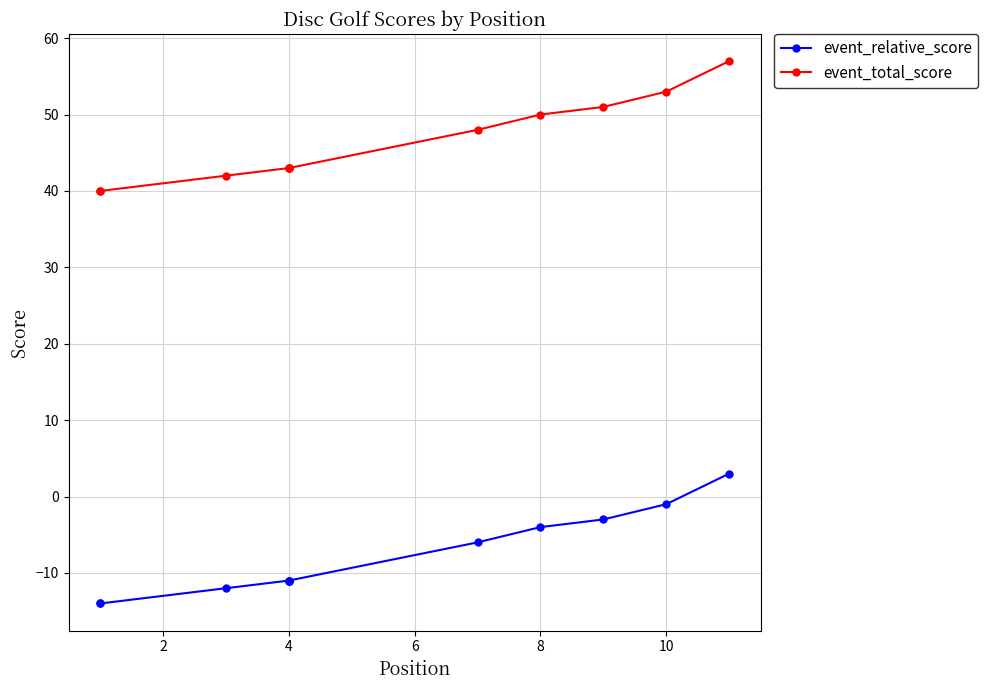

How many positive values does the event_relative_score series have?

1